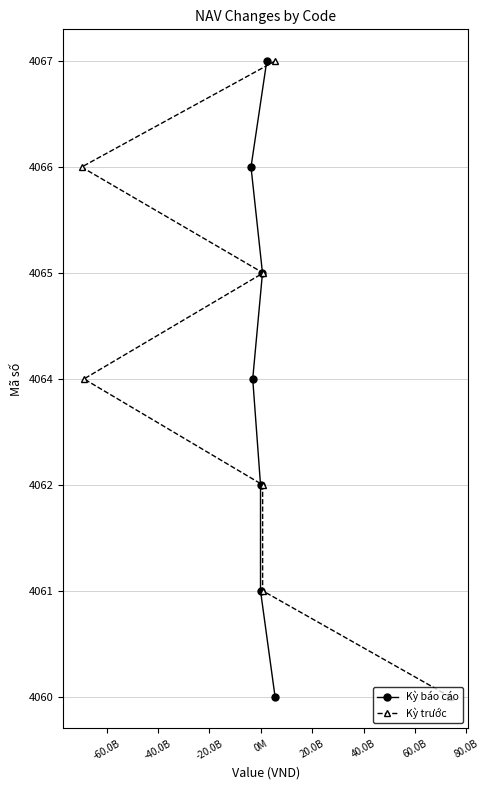

Rank the series at -20.0B from highest to lowest value.

Kỳ báo cáo, Kỳ trước